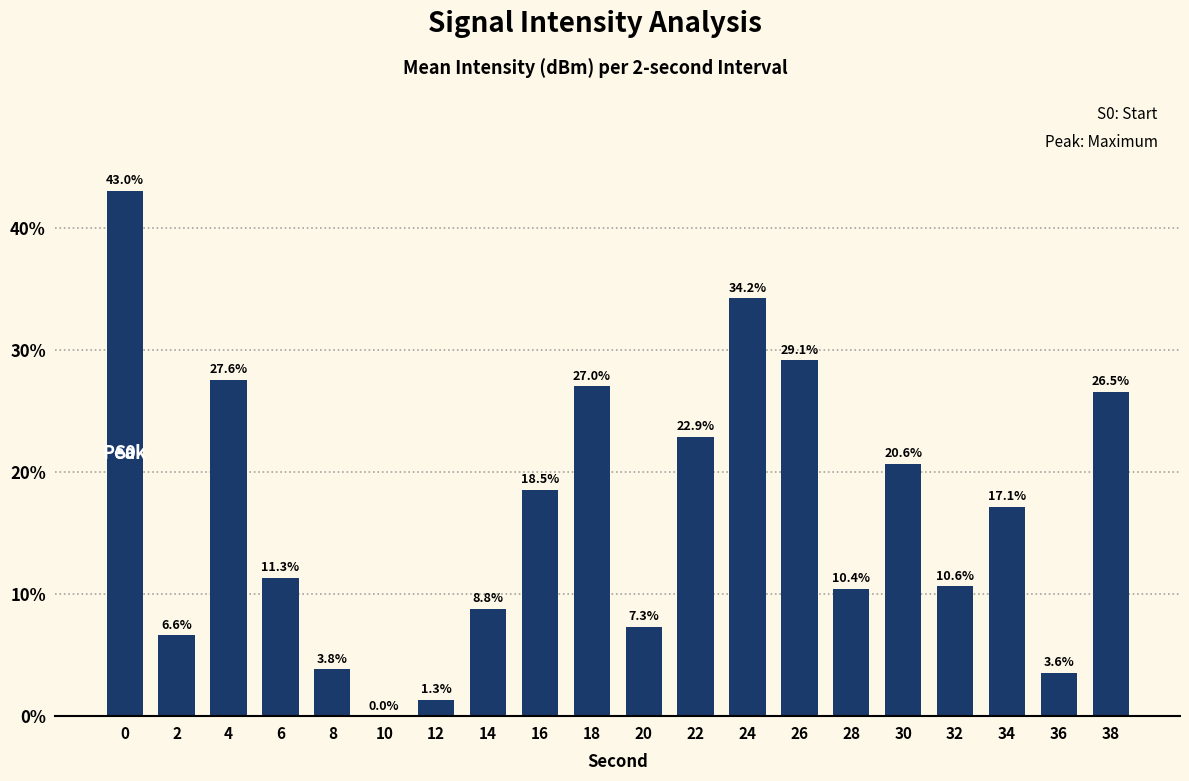

What is the maximum value shown in the chart?

43.0